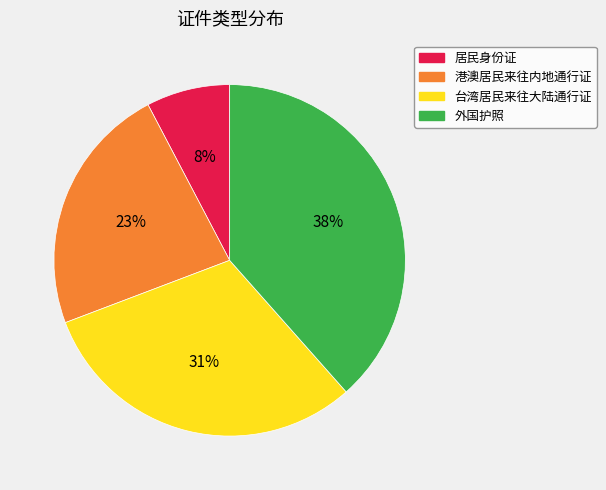

Rank the categories by value from highest to lowest.

外国护照, 台湾居民来往大陆通行证, 港澳居民来往内地通行证, 居民身份证